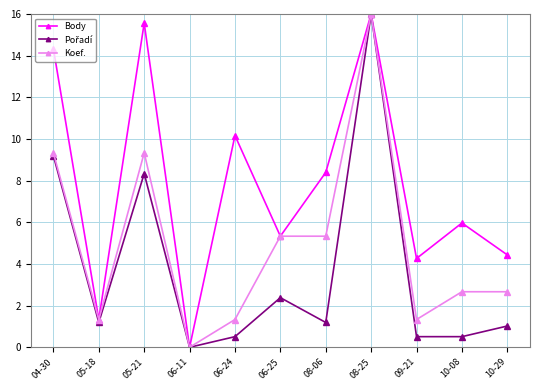

True or false: Body has a value of 4.0 at 05-21.

False